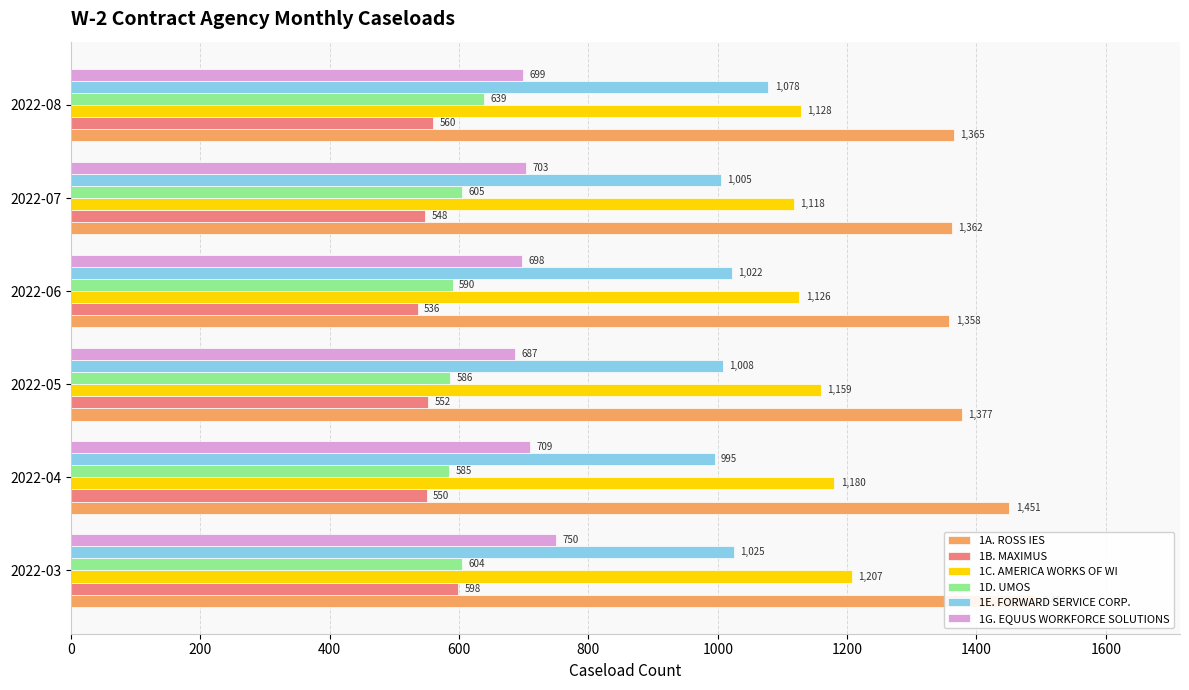

How many distinct data groups are displayed?

6